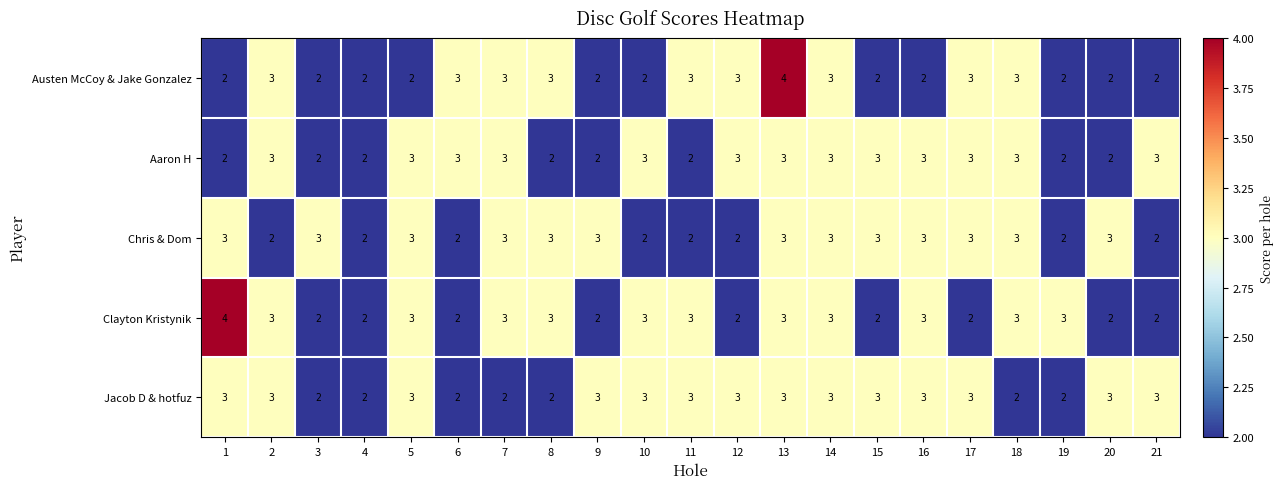

Count the Jacob D & hotfuz values in the range 2 to 3.

21